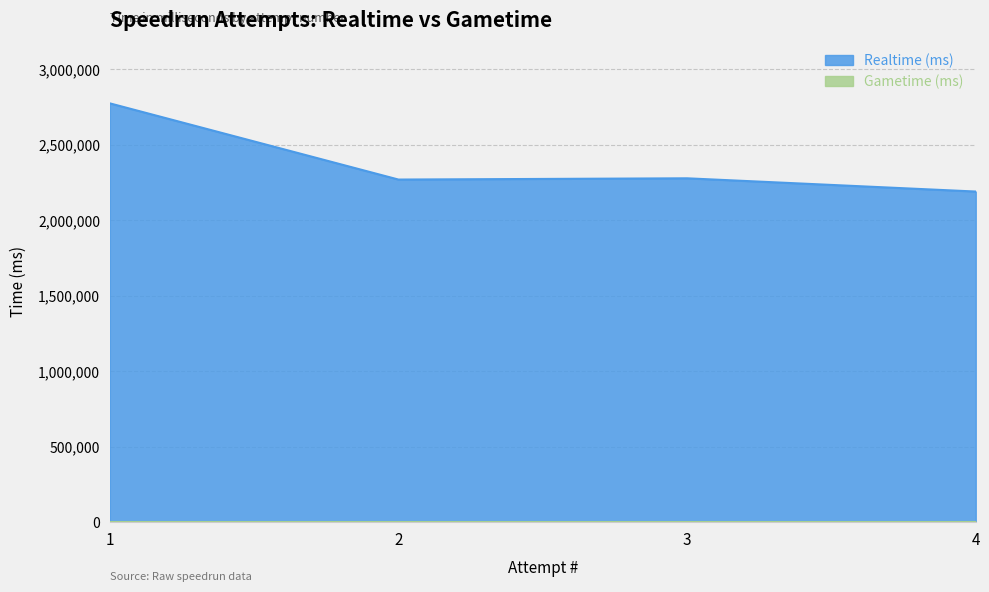

What is the difference between the values at 2 and 1?

504700